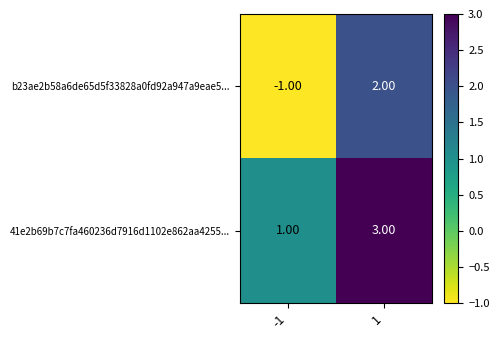

What is the difference between the maximum and minimum values in the b23ae2b58a6de65d5f33828a0fd92a947a9eae5... series?

3